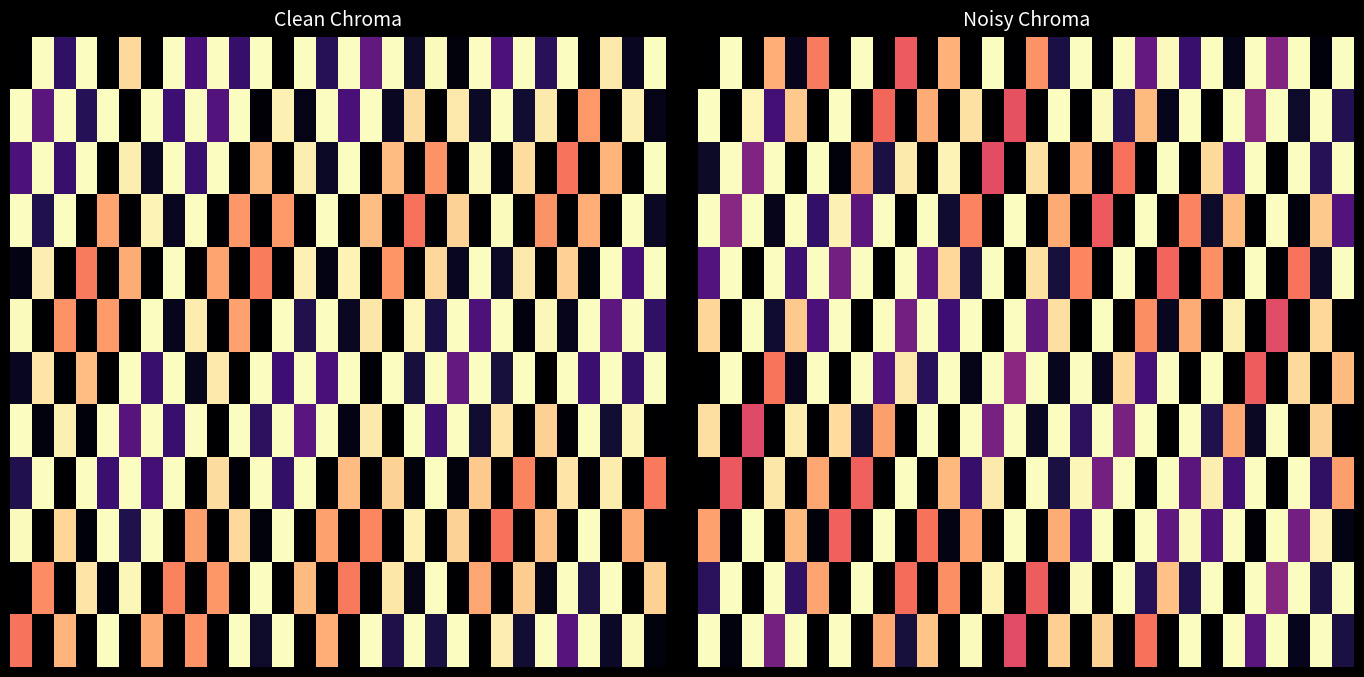

What is the total value across all series at 11?

5.7